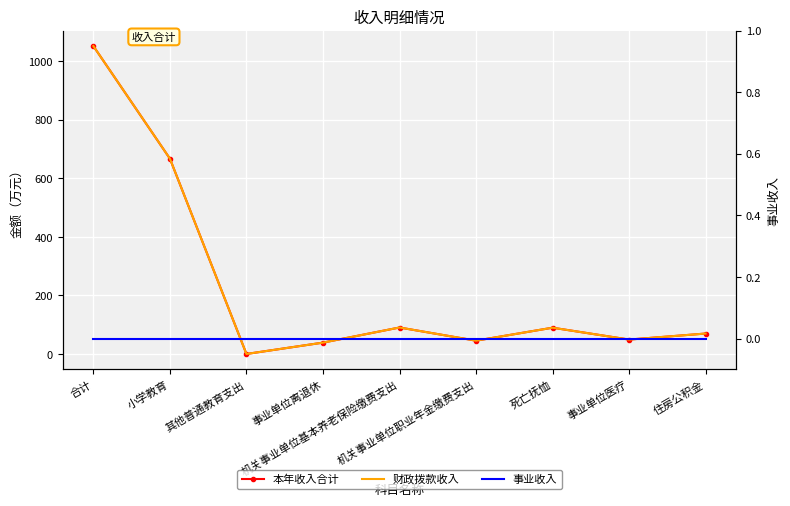

What are all the series names shown in the legend?

本年收入合计, 财政拨款收入, 事业收入